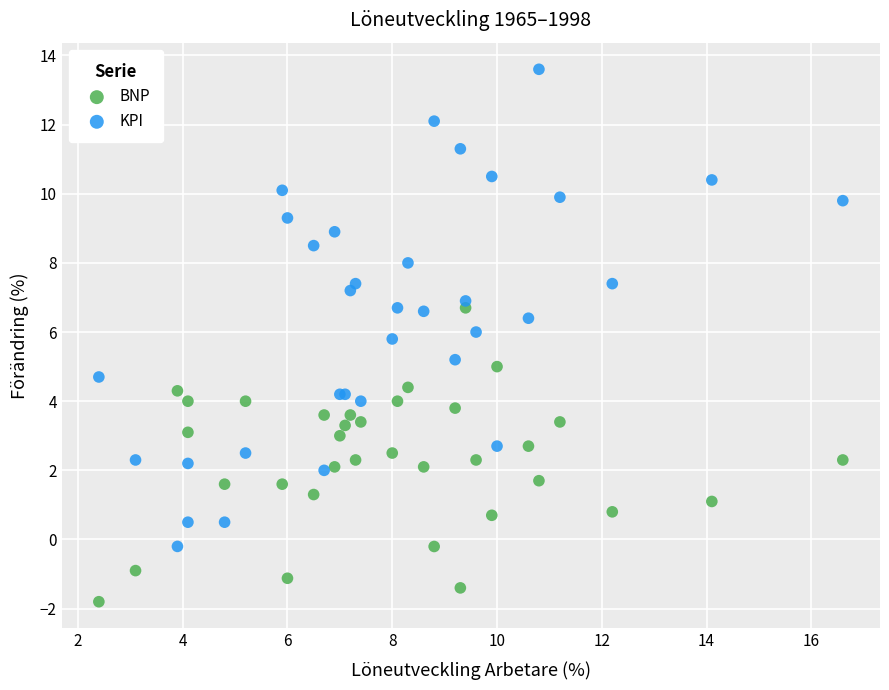

Which series reaches the minimum Y coordinate?

BNP